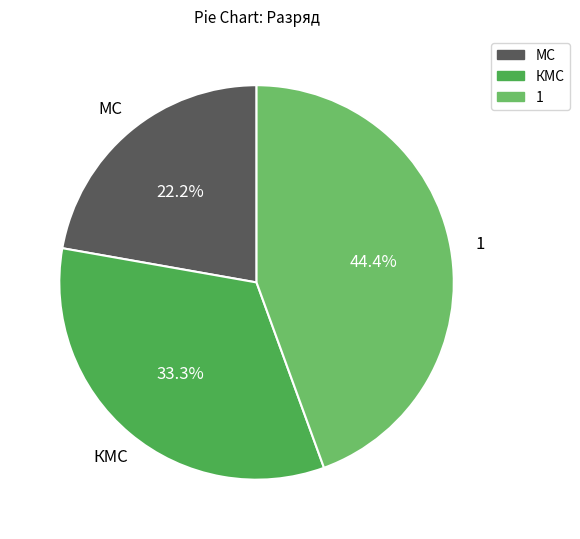

Is there a majority slice in this chart?

No